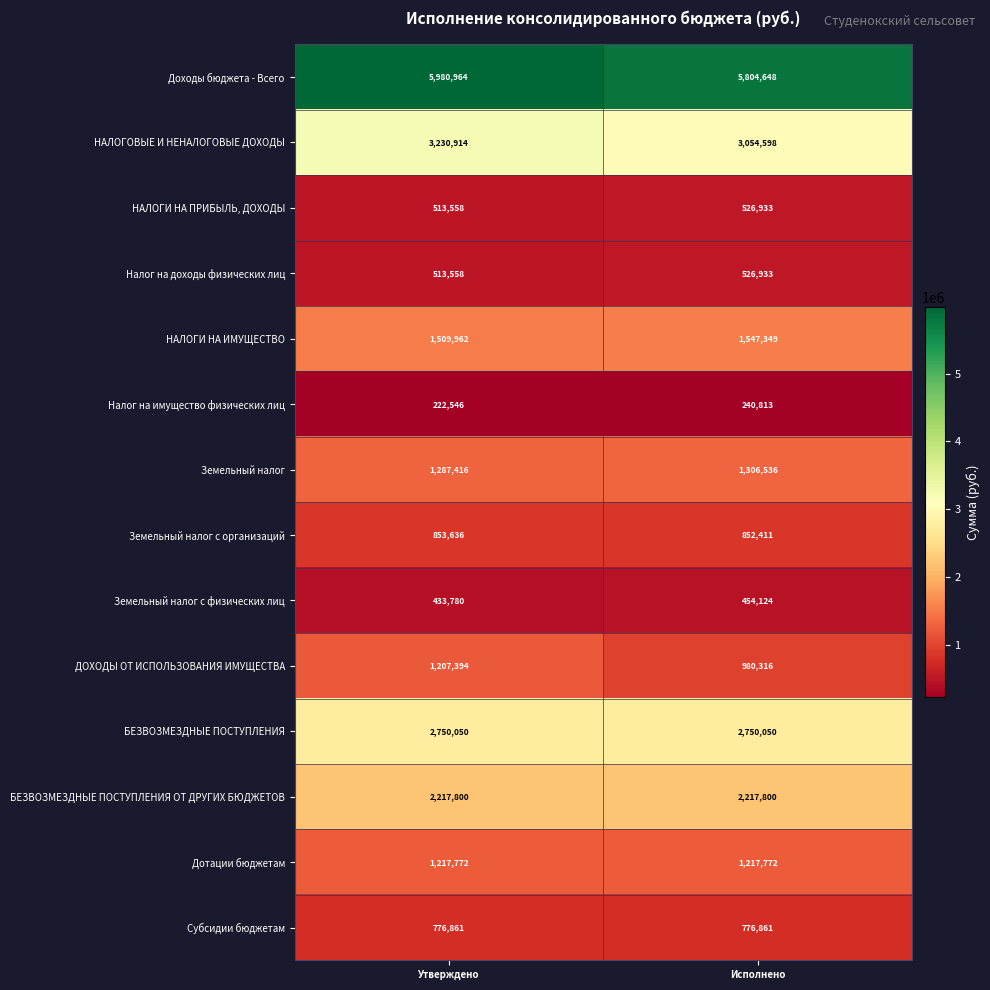

Which series has the widest spread of values?

ДОХОДЫ ОТ ИСПОЛЬЗОВАНИЯ ИМУЩЕСТВА